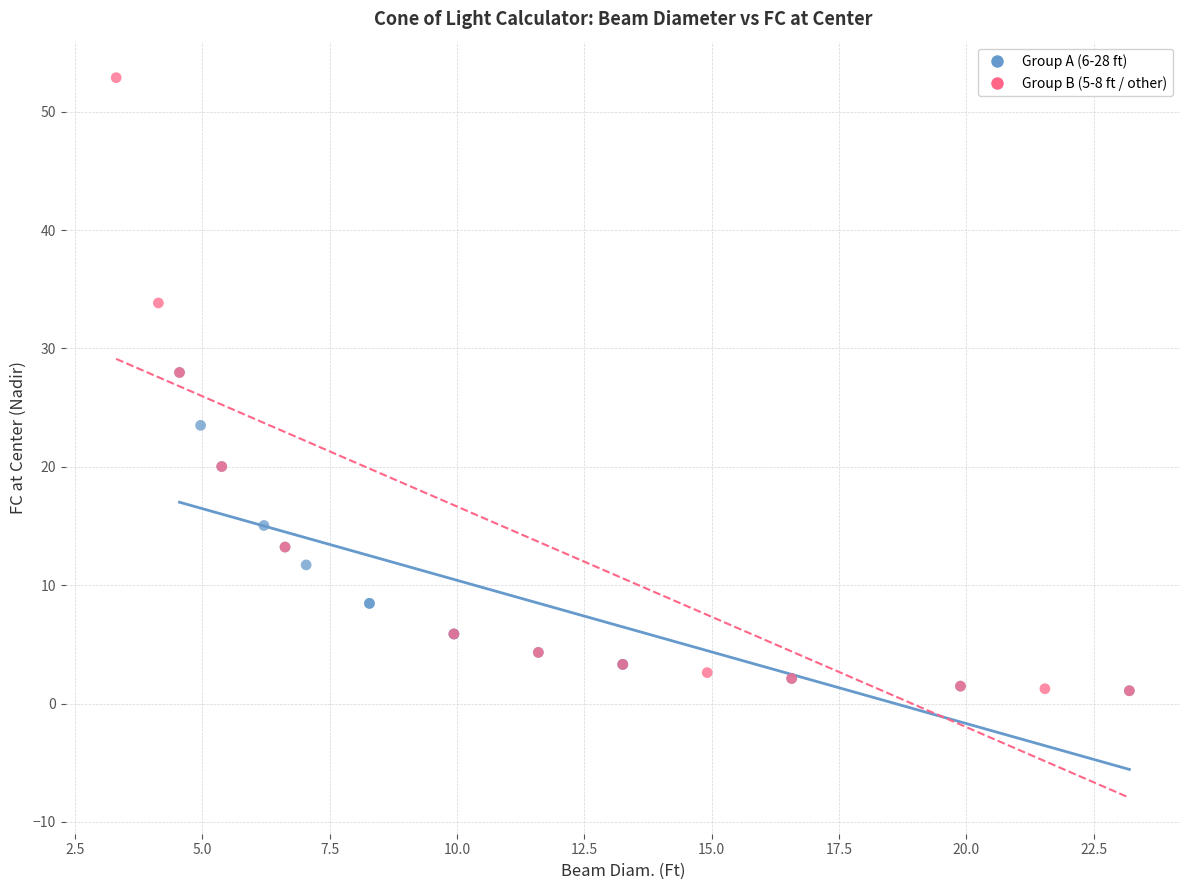

What are all the series names shown in the legend?

Group A (6-28 ft), Group B (5-8 ft / other)